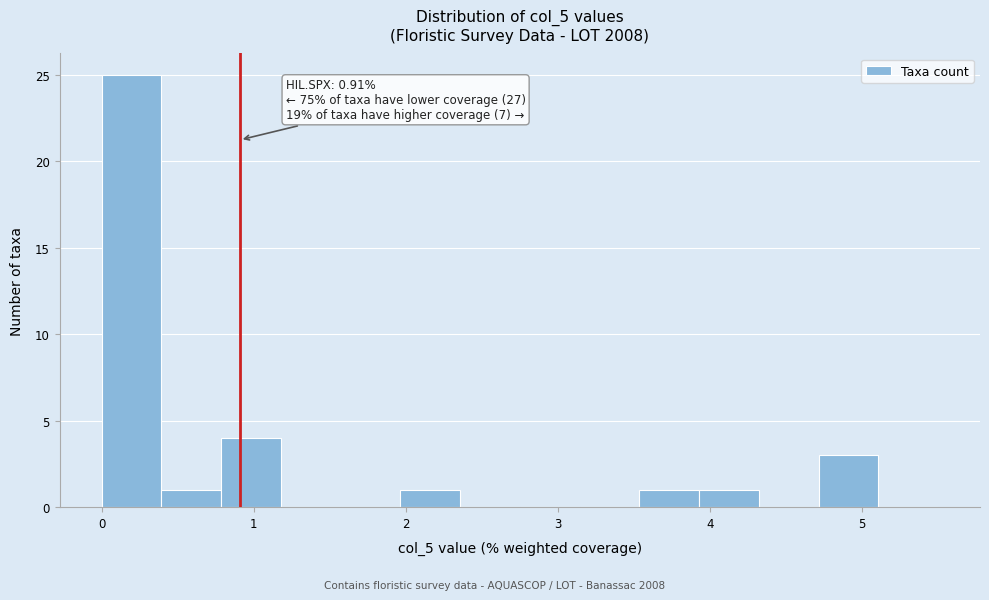

Read against the x-axis, roughly where is the centre of the tallest bar?

0.2